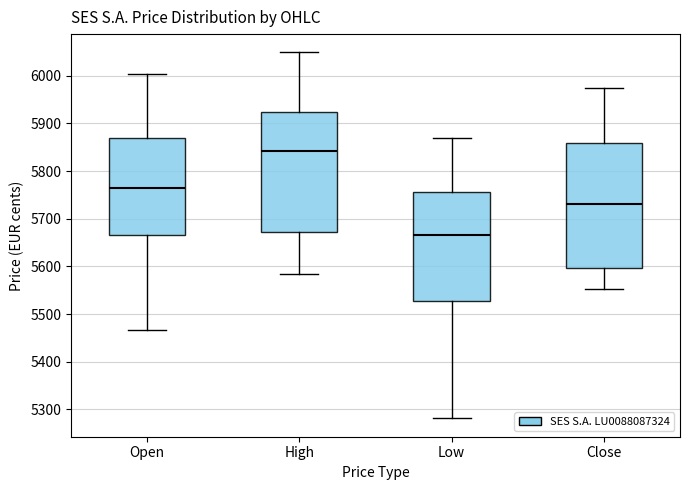

Which box's median line is the highest?

High